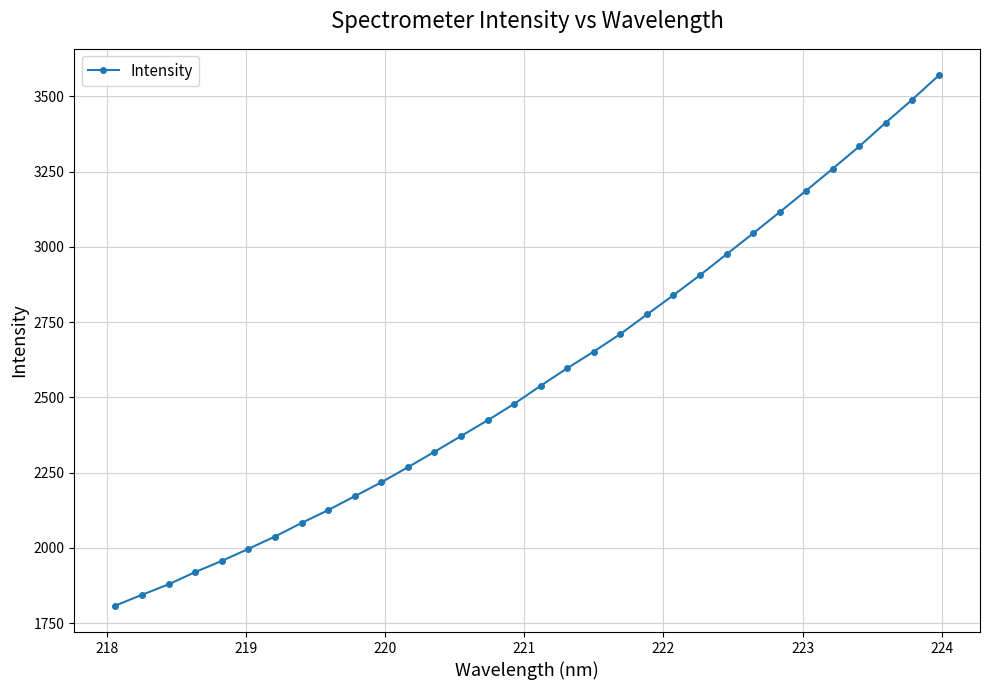

What is the value of the 1st point from the left?

1808.1